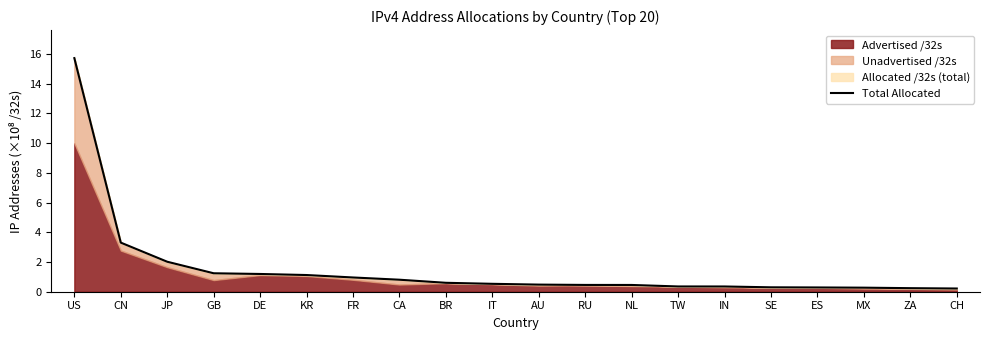

What is the value of the 15th point from the left?

0.4